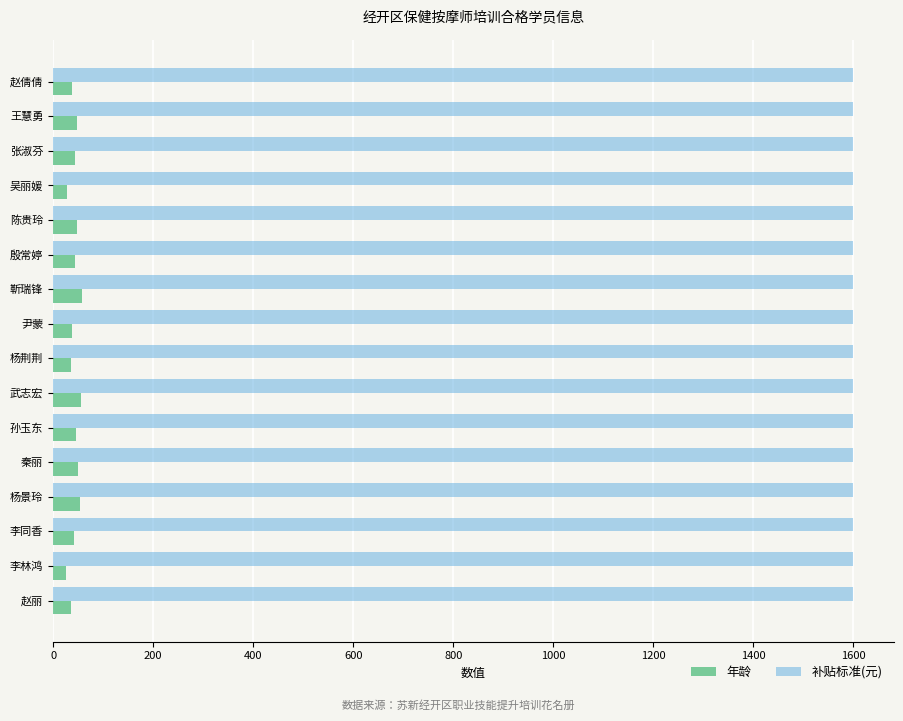

What is the difference between the highest and lowest values at 李同香?

1558